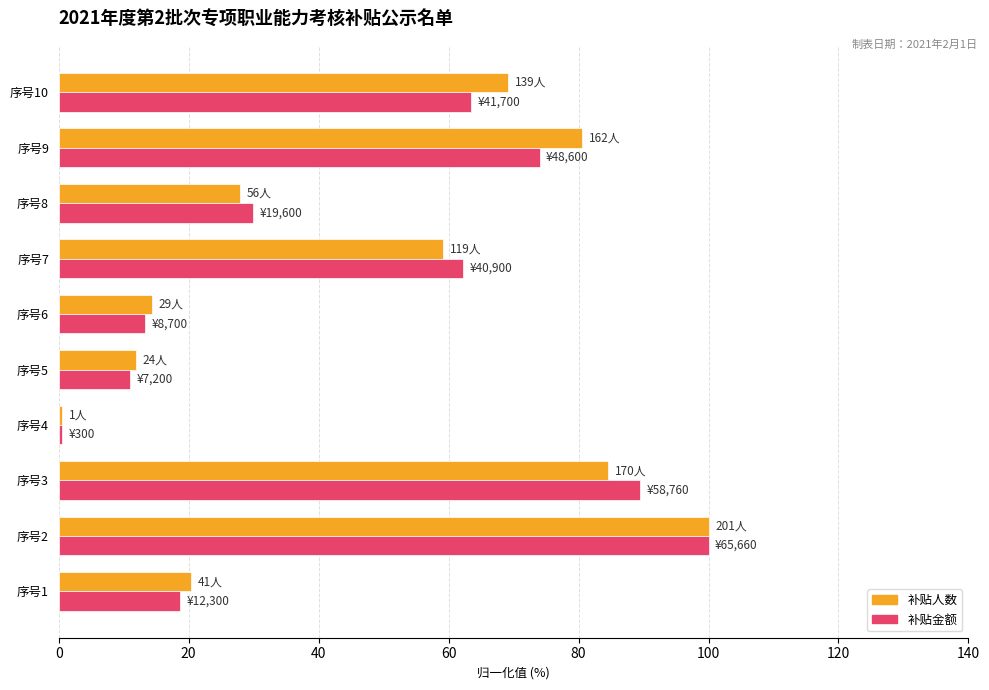

What is the sum of the 补贴人数 values at 序号5 and 序号2?

111.9